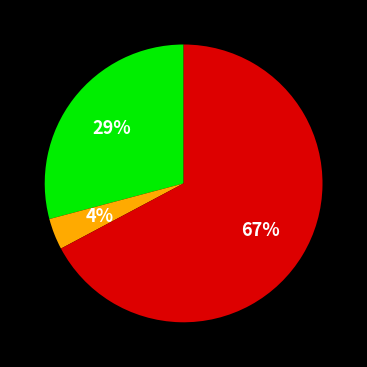

To the nearest percent, what is the average slice percentage?

33%